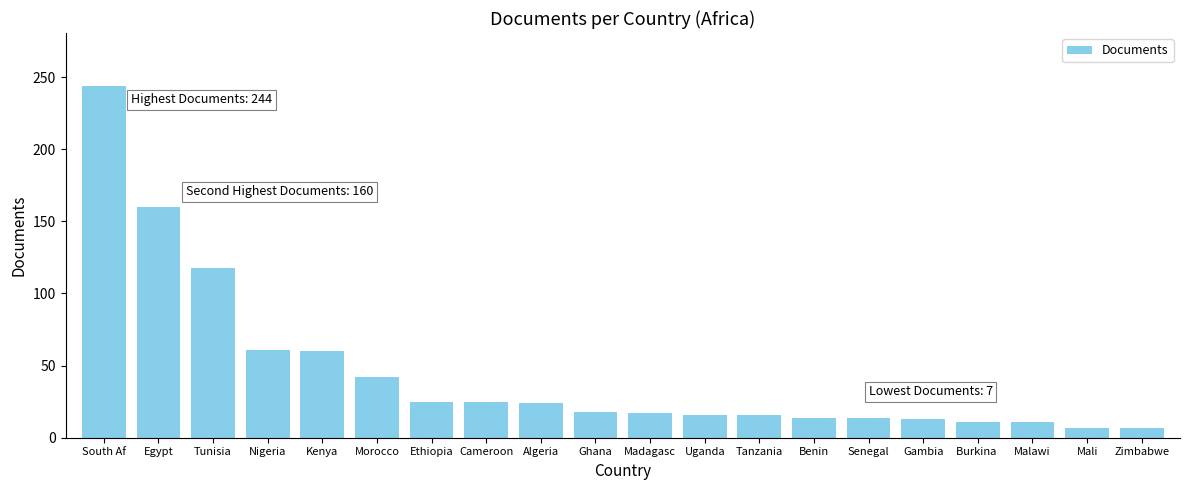

What is the change in value from Ghana to Gambia?

-5